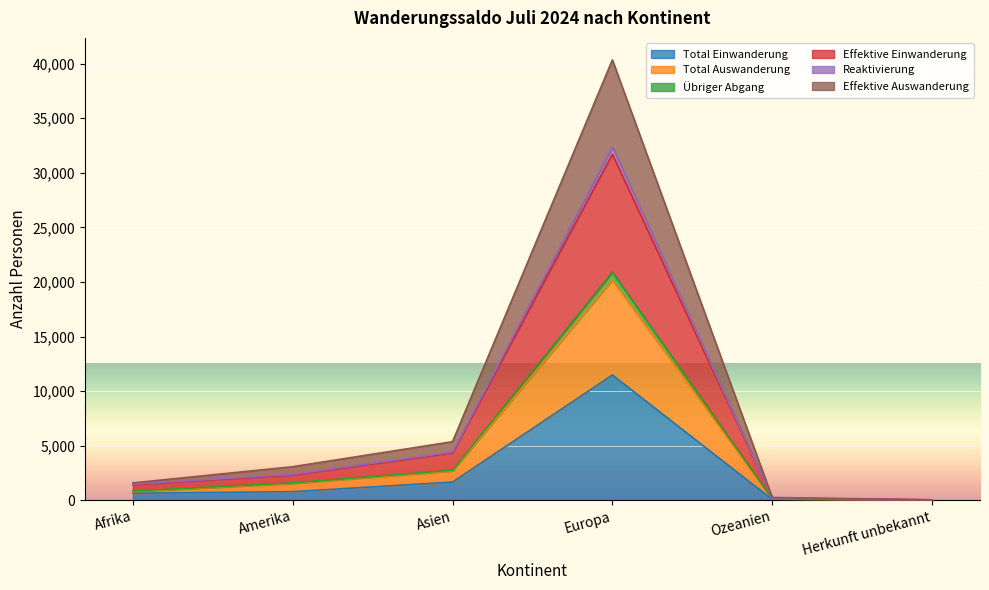

How many lines are shown in the chart?

6